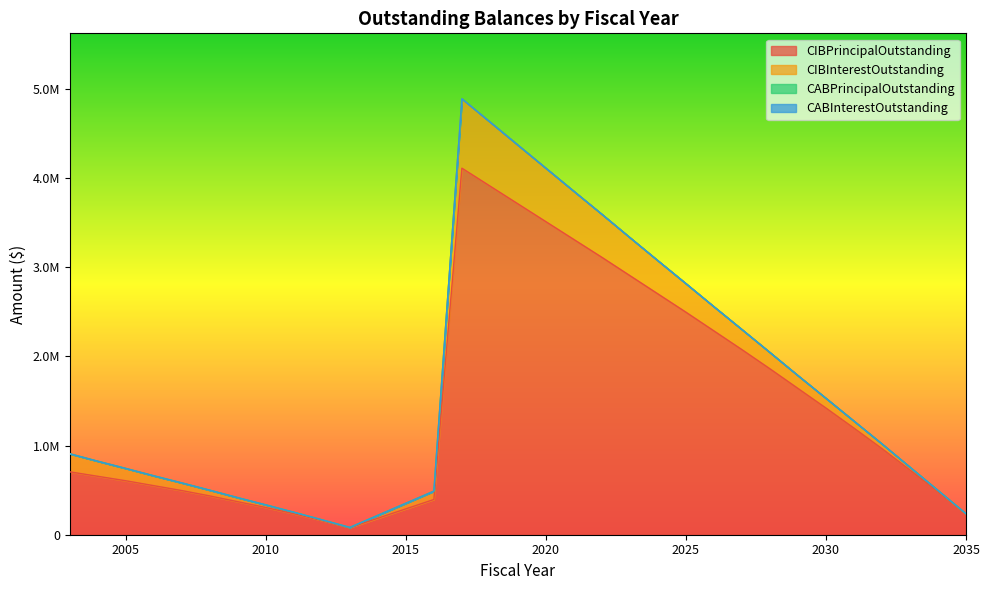

What are all the series names shown in the legend?

CIBPrincipalOutstanding, CIBInterestOutstanding, CABPrincipalOutstanding, CABInterestOutstanding